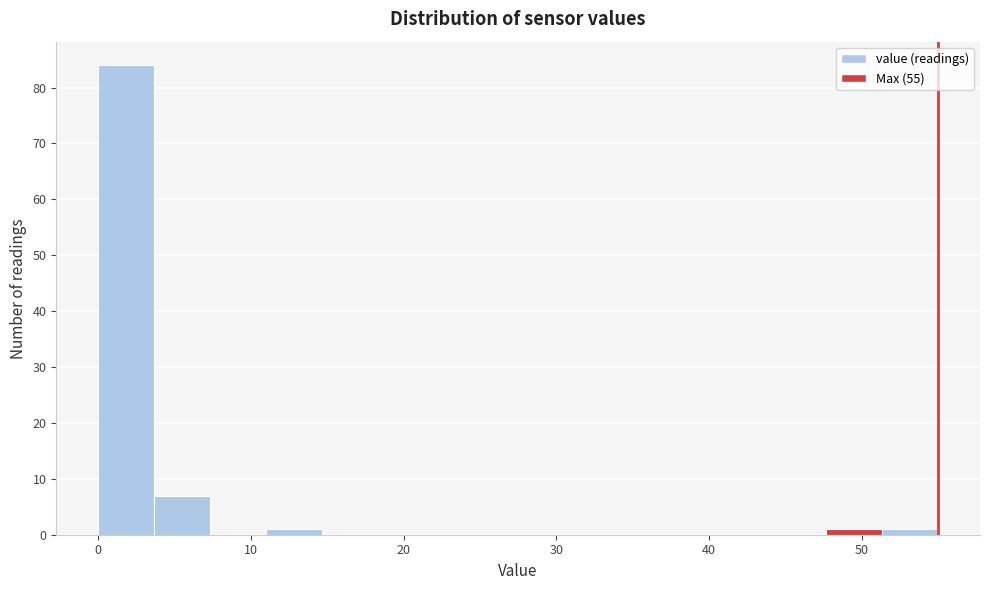

Read against the x-axis, roughly where is the centre of the tallest bar?

2